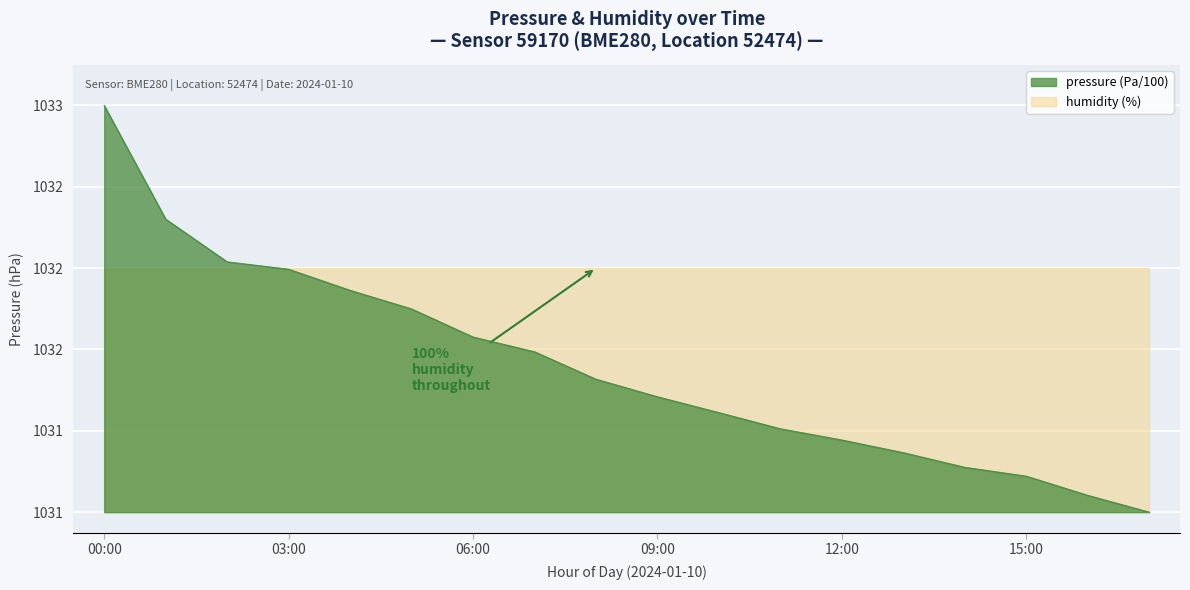

Which category has the lowest value across all series?

17:00